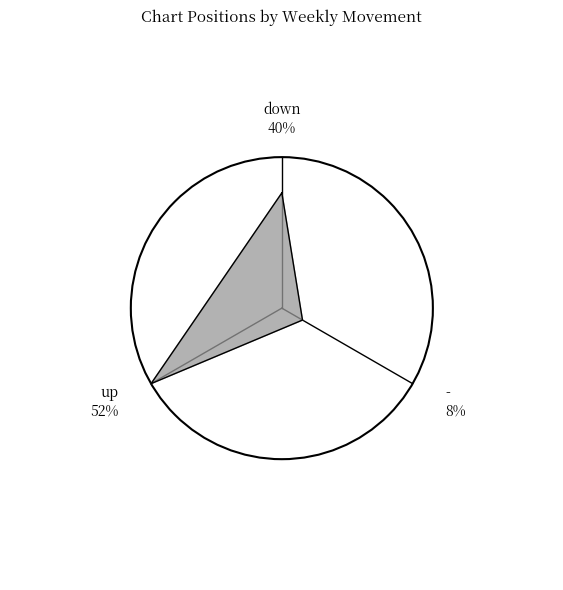

To the nearest percent, what is the difference between the largest and smallest slice percentages?

44%